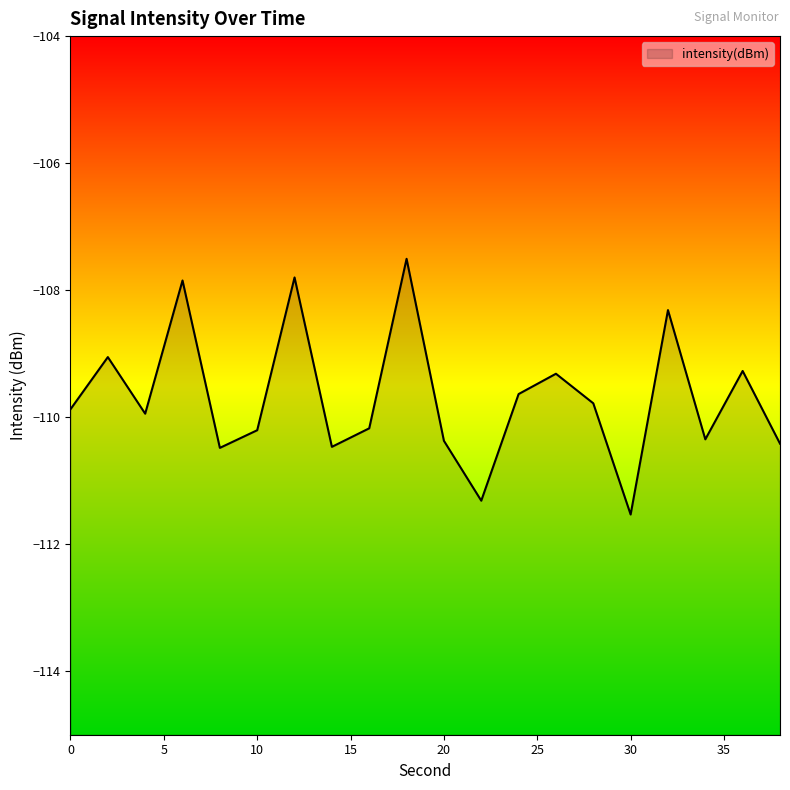

Rank the categories by value from highest to lowest.

18, 12, 6, 32, 2, 36, 26, 24, 28, 0, 4, 16, 10, 34, 20, 38, 14, 8, 22, 30